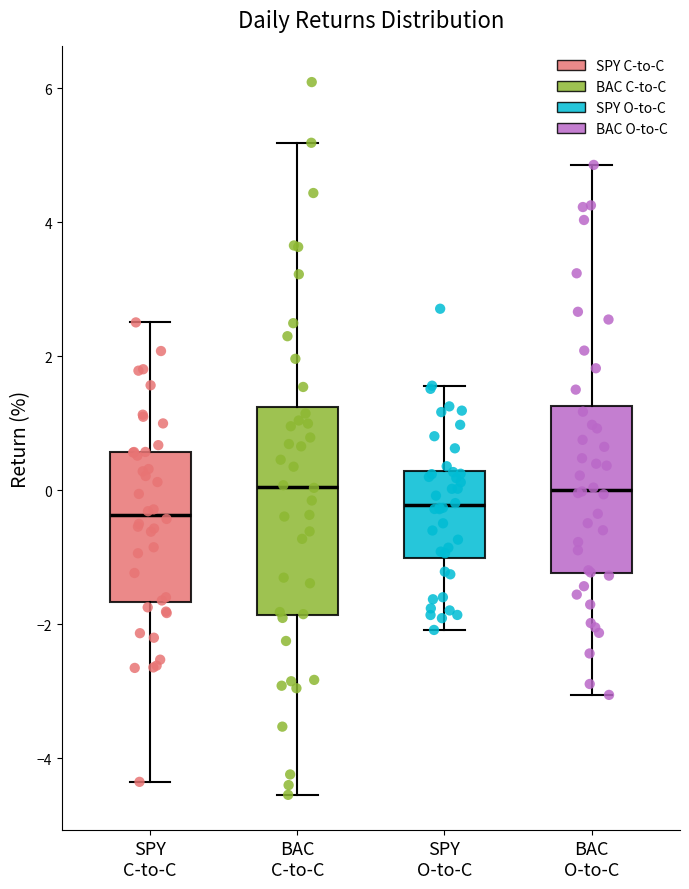

Reading left to right, transcribe this box plot: for each box, give where its median line is, the range the box spans, and where its two whiskers end, as read against the y-axis. The values are not printed on the chart, so give them approximately, as read against the axis.

SPY C-to-C: median -0.4, box -1.6 to 0.6, whiskers -4.4 to 2.6
BAC C-to-C: median 0.0, box -1.8 to 1.2, whiskers -4.6 to 5.2
SPY O-to-C: median -0.2, box -1.0 to 0.2, whiskers -2.0 to 1.6
BAC O-to-C: median 0.0, box -1.2 to 1.2, whiskers -3.0 to 4.8